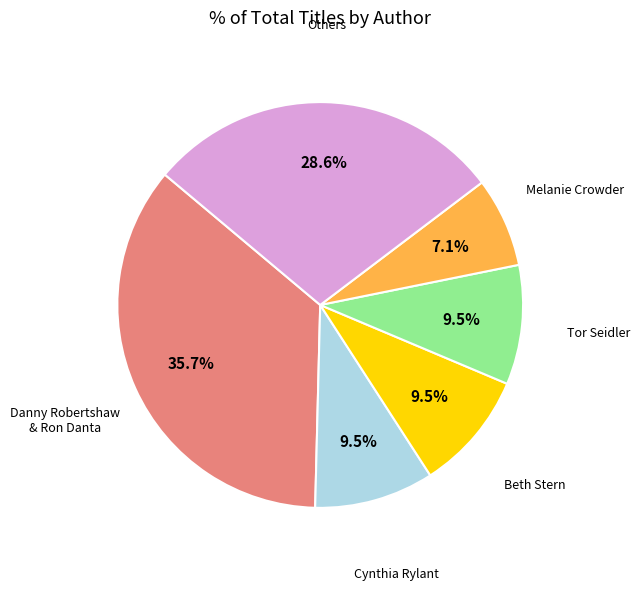

How many slices are in this pie chart?

6